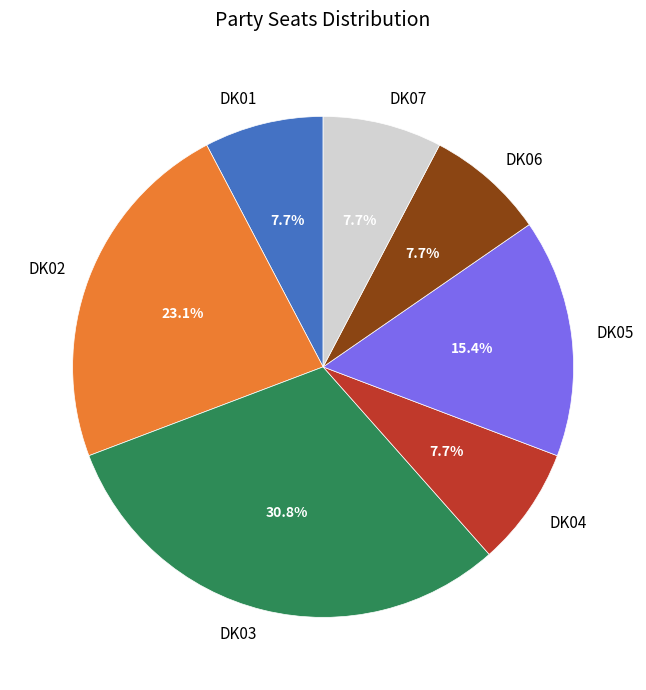

Which category has the biggest portion of the pie?

DK03